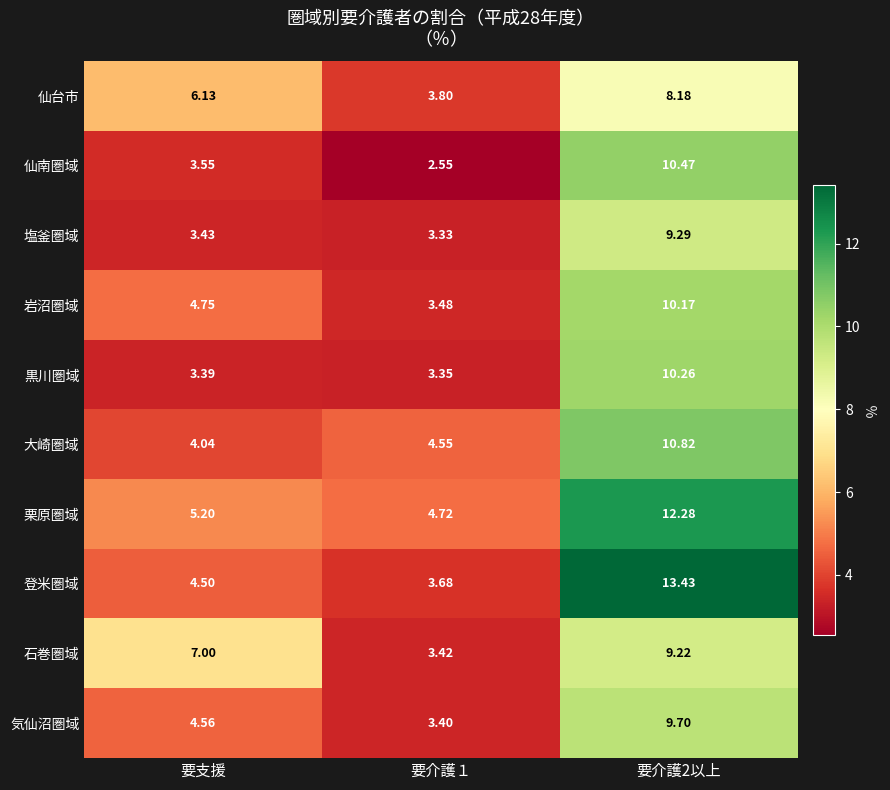

Rank the series at 要介護１ from lowest to highest value.

仙南圏域, 塩釜圏域, 黒川圏域, 気仙沼圏域, 石巻圏域, 岩沼圏域, 登米圏域, 仙台市, 大崎圏域, 栗原圏域